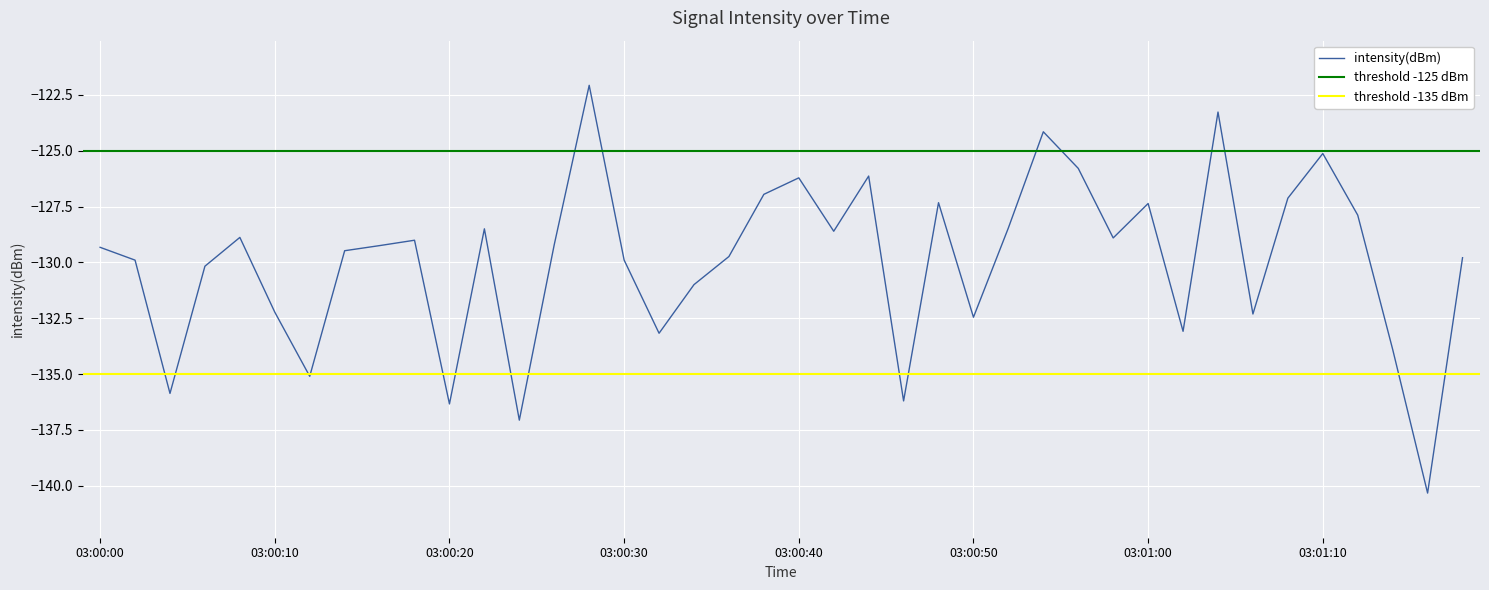

Is it true that the value at 39 is -129.8?

True